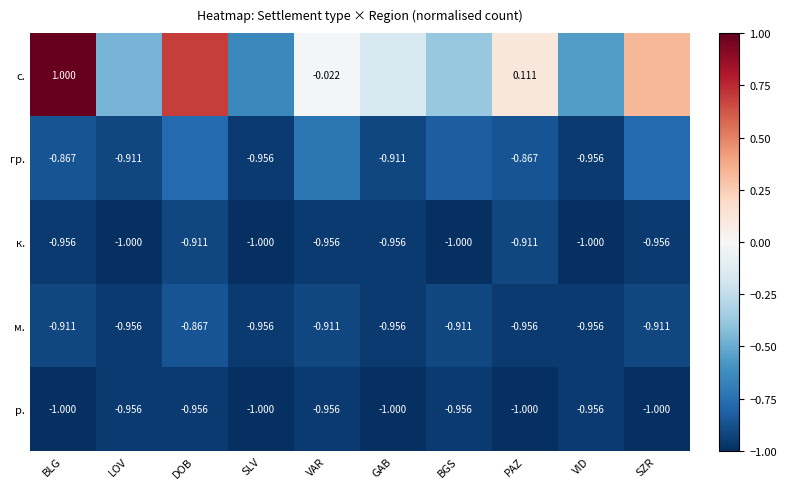

At which label is м. closest to 0?

DOB